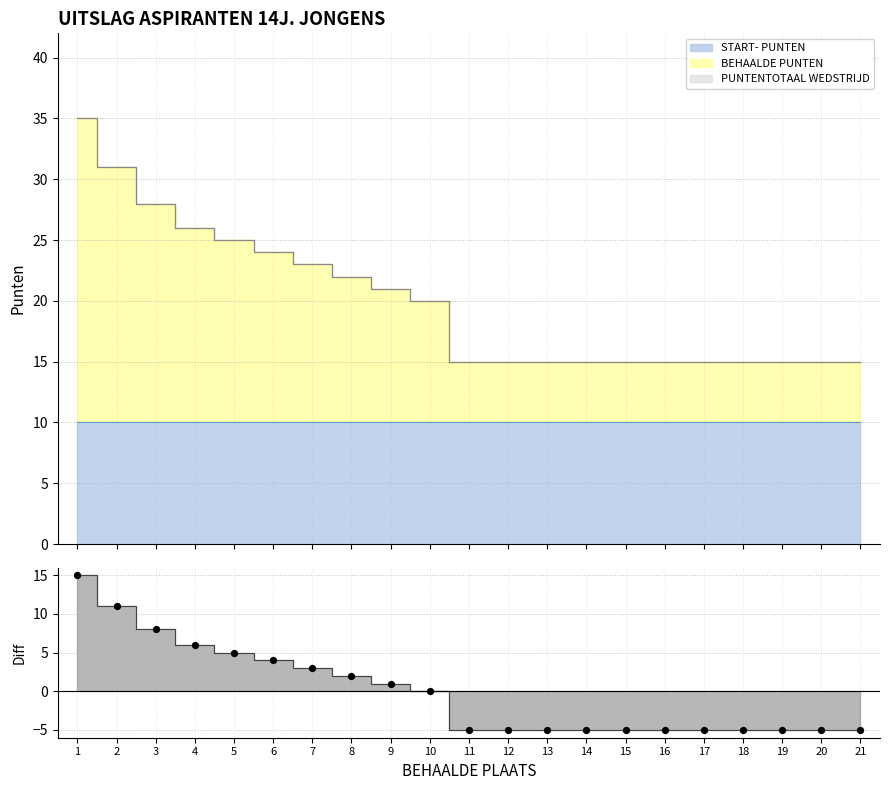

Which series contains the highest Y value?

BEHAALDE PUNTEN